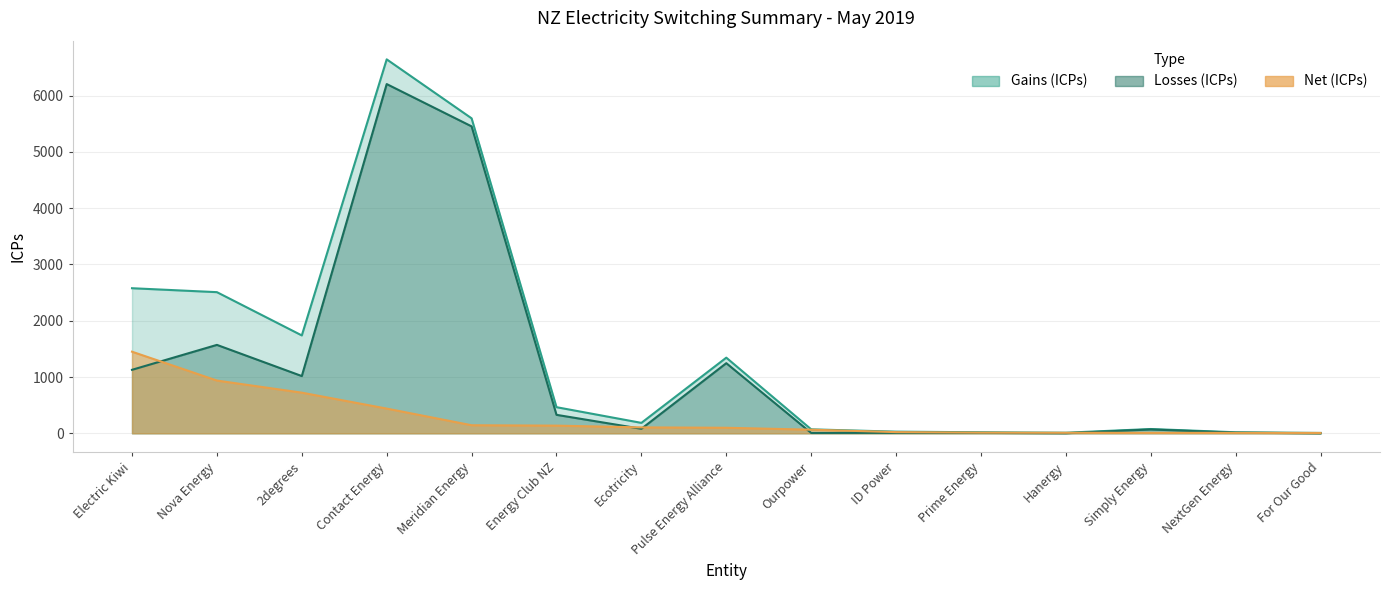

Which label corresponds to the largest value in the chart?

Contact Energy